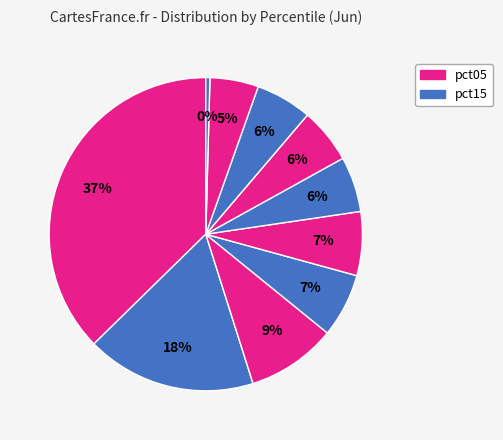

What is the largest slice in the pie chart?

pct05